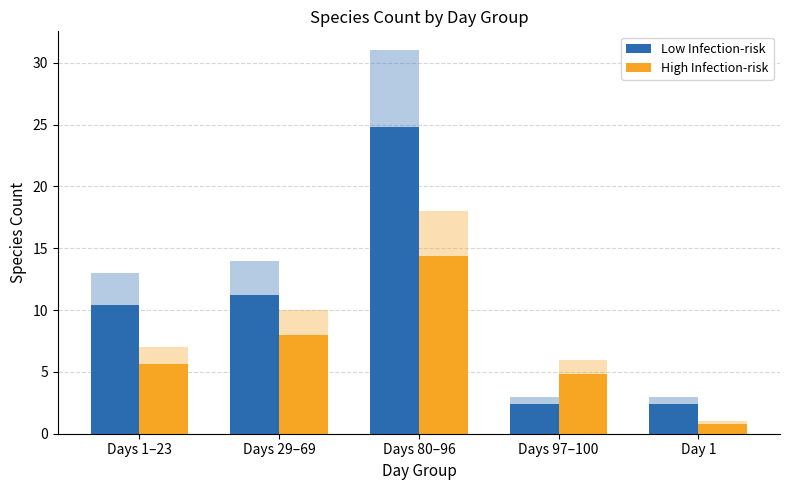

At which category does the chart reach its minimum across all series?

Day 1